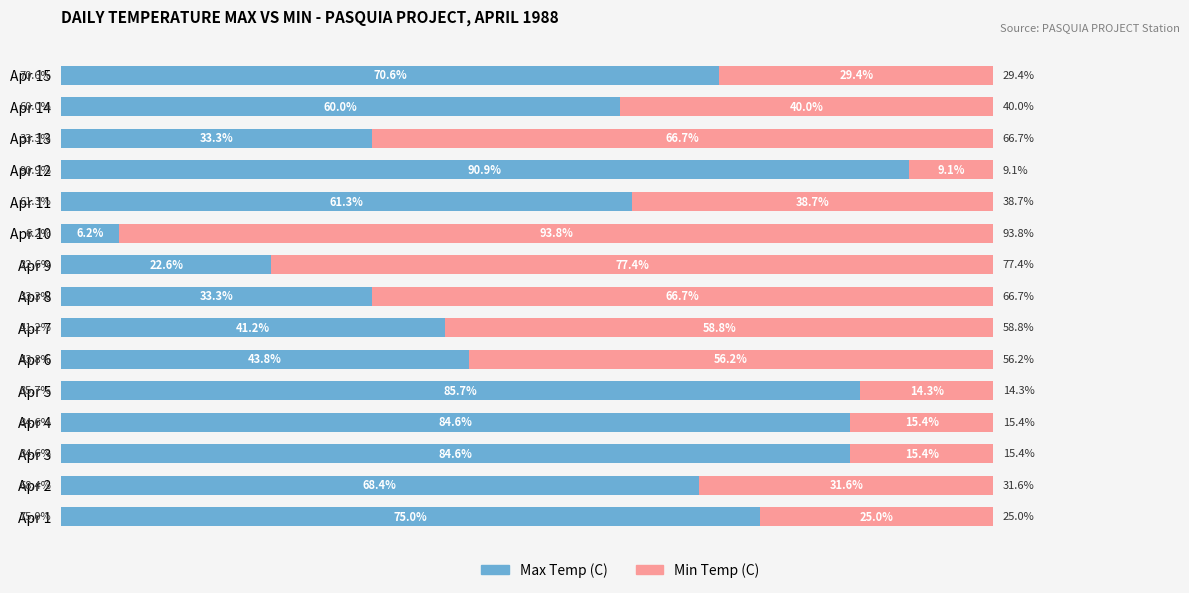

At which label is Max Temp (C) closest to 48?

Apr 6